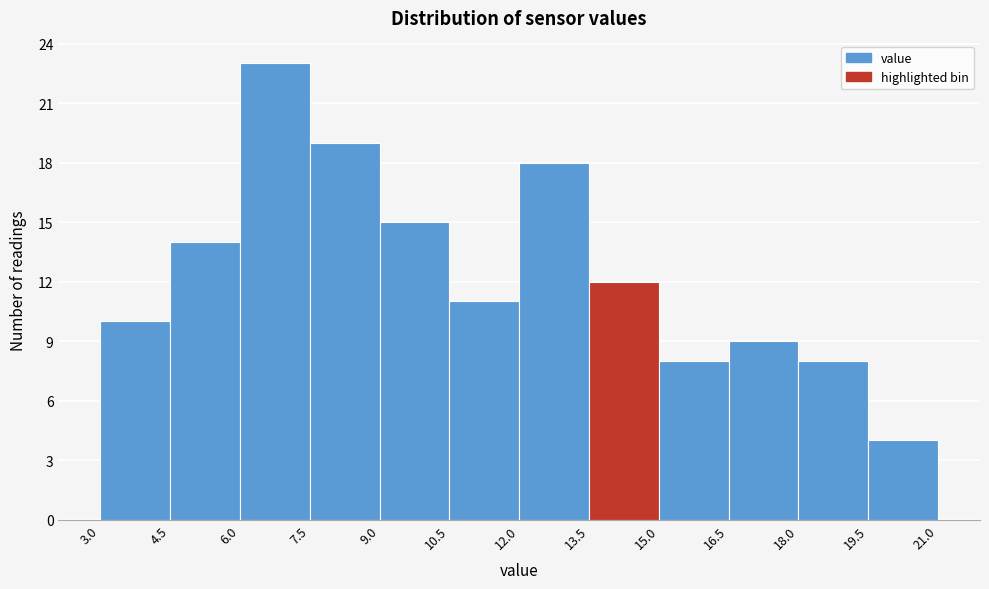

What is the height of the bar covering 15.0 to 16.5 on the x-axis? The values are not printed on the chart, so give them approximately, as read against the axis.

8